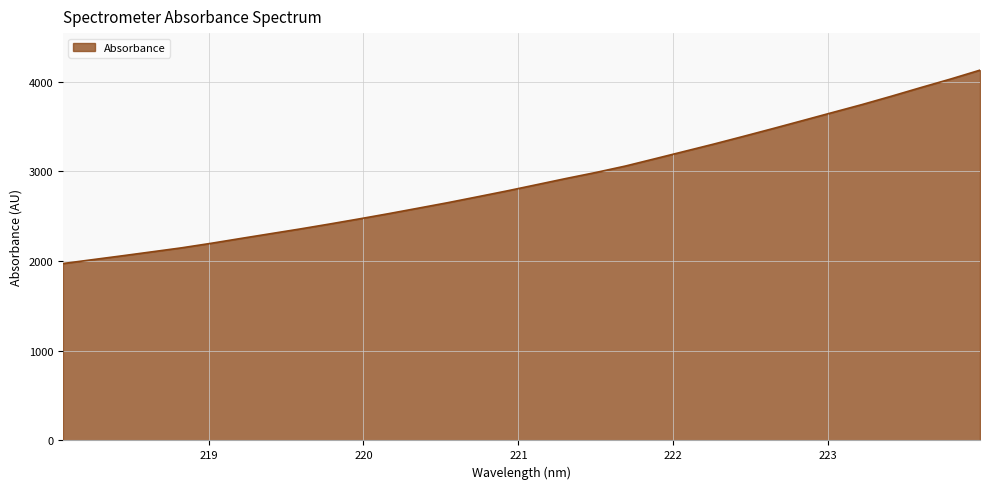

Does the chart have visible grid lines?

Yes